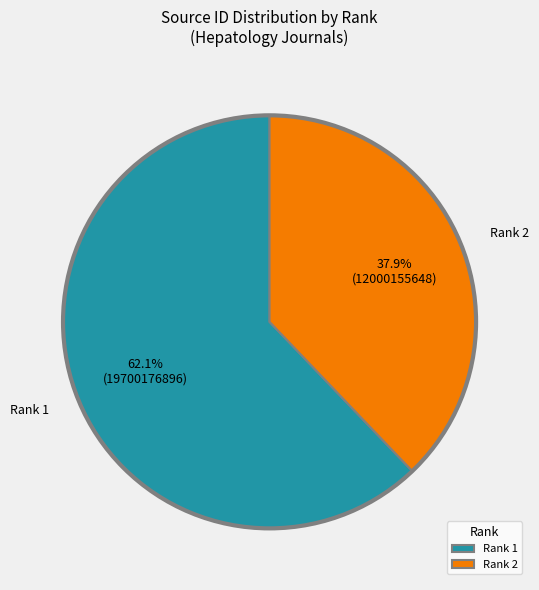

To the nearest percent, what is the difference between the Rank 2 and Rank 1 slice percentages?

24%